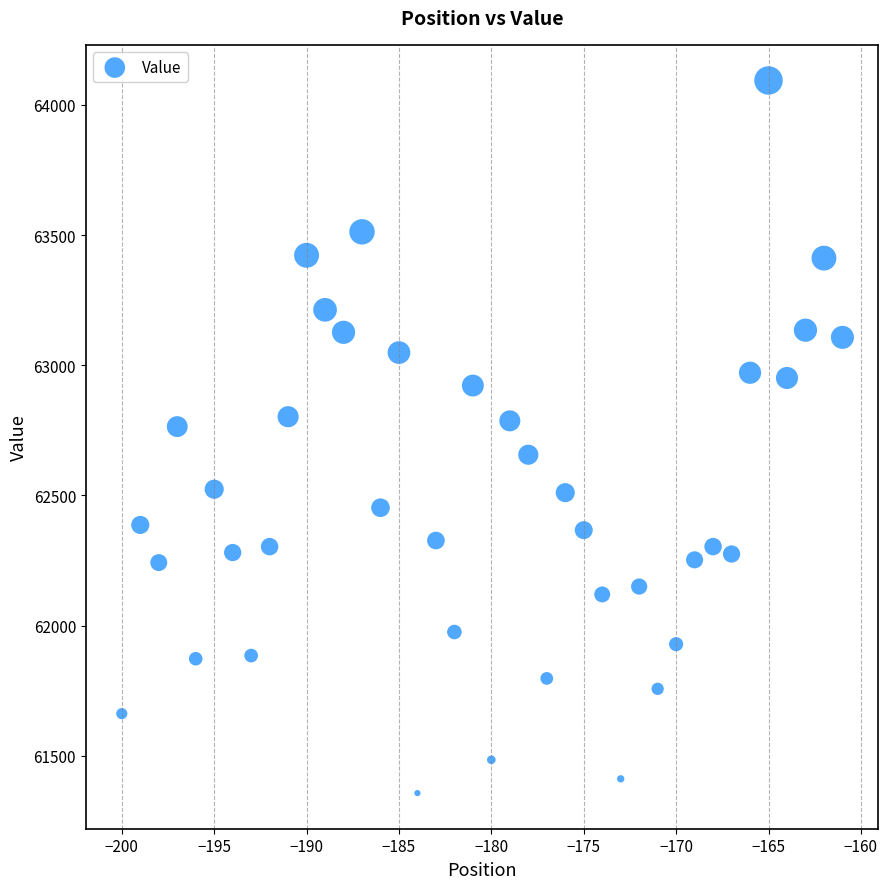

What is the range of X values (max minus min)?

39.0